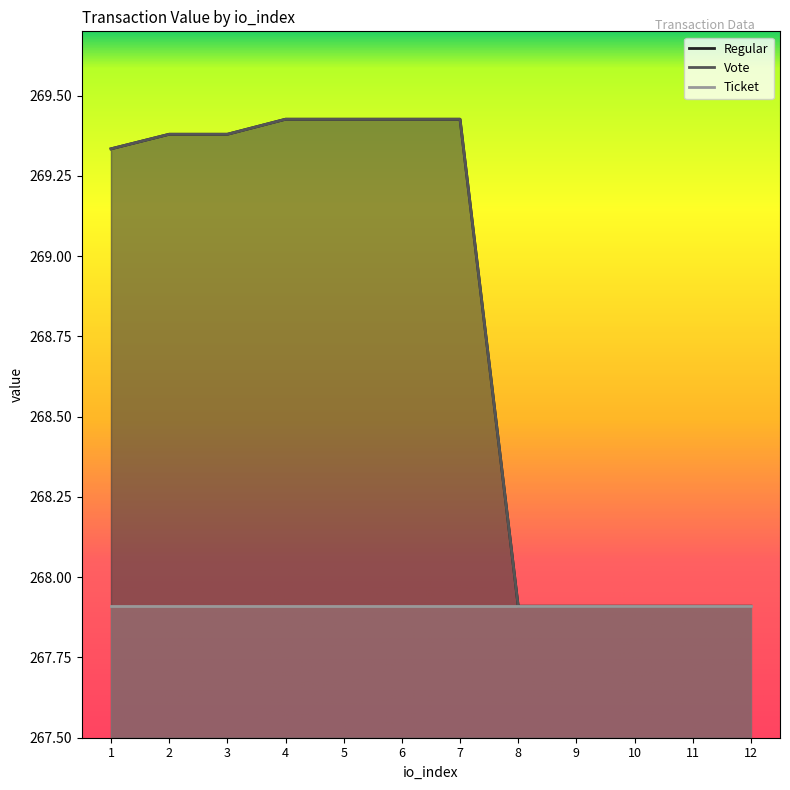

At which label does Vote reach its minimum?

8